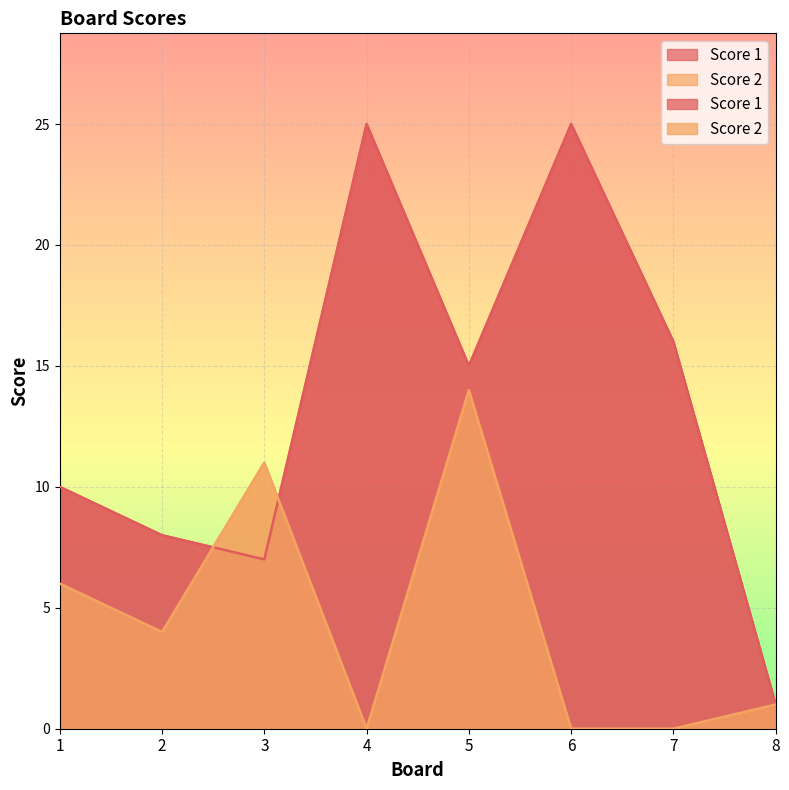

Which series changed the most between 4 and 7?

Score 1